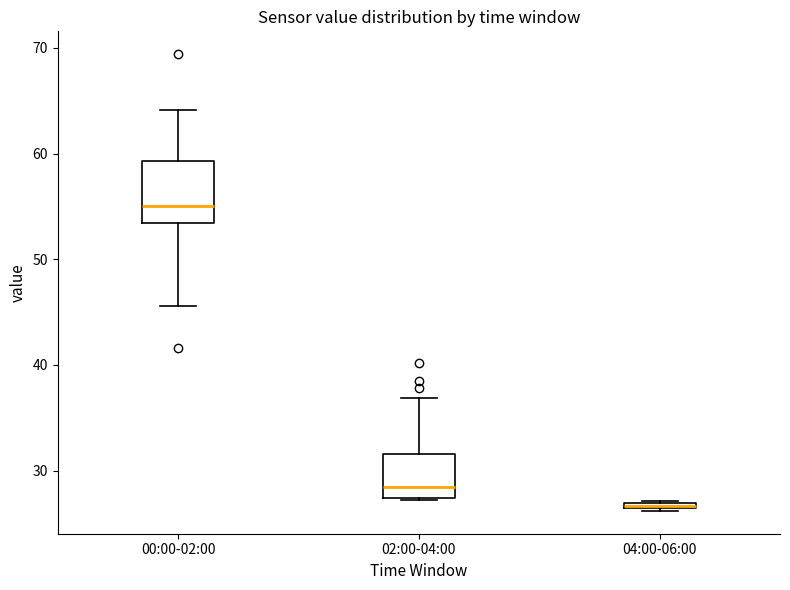

Which box's median line is the lowest?

04:00-06:00